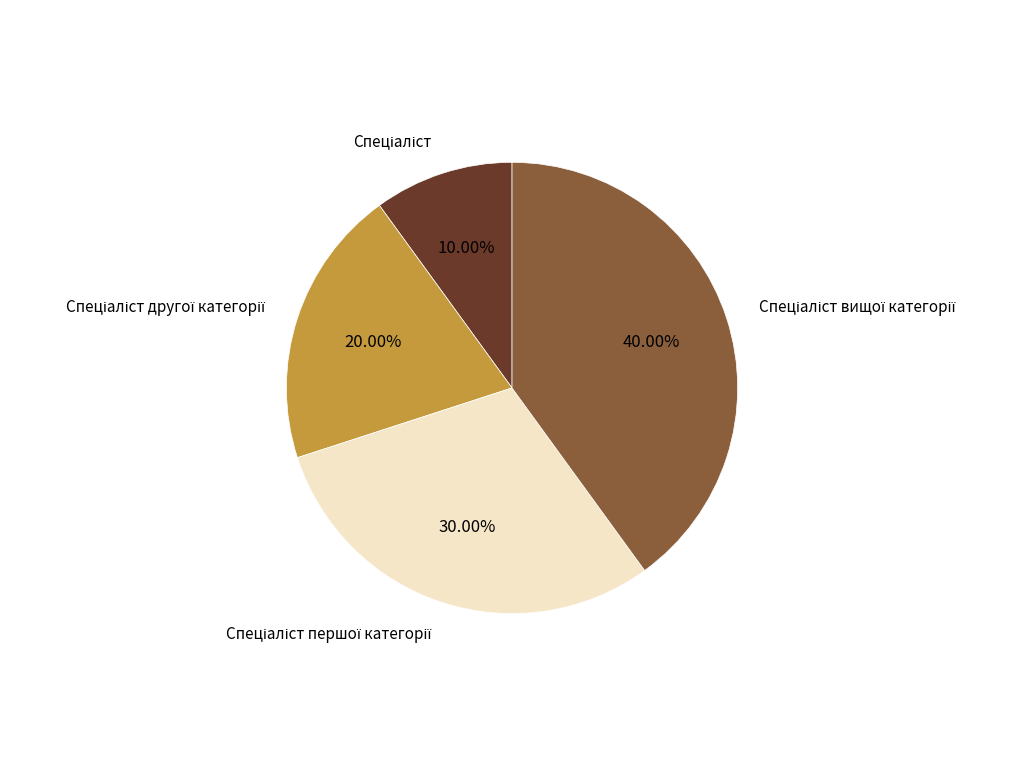

Does any single category account for the majority?

No